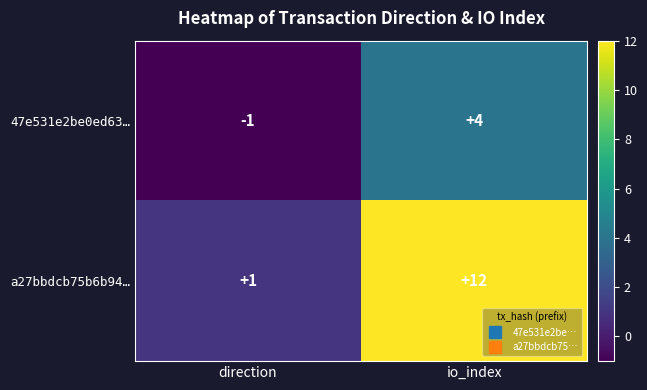

At direction, list the series in order from smallest to largest.

47e531e2be0ed63…, a27bbdcb75b6b94…